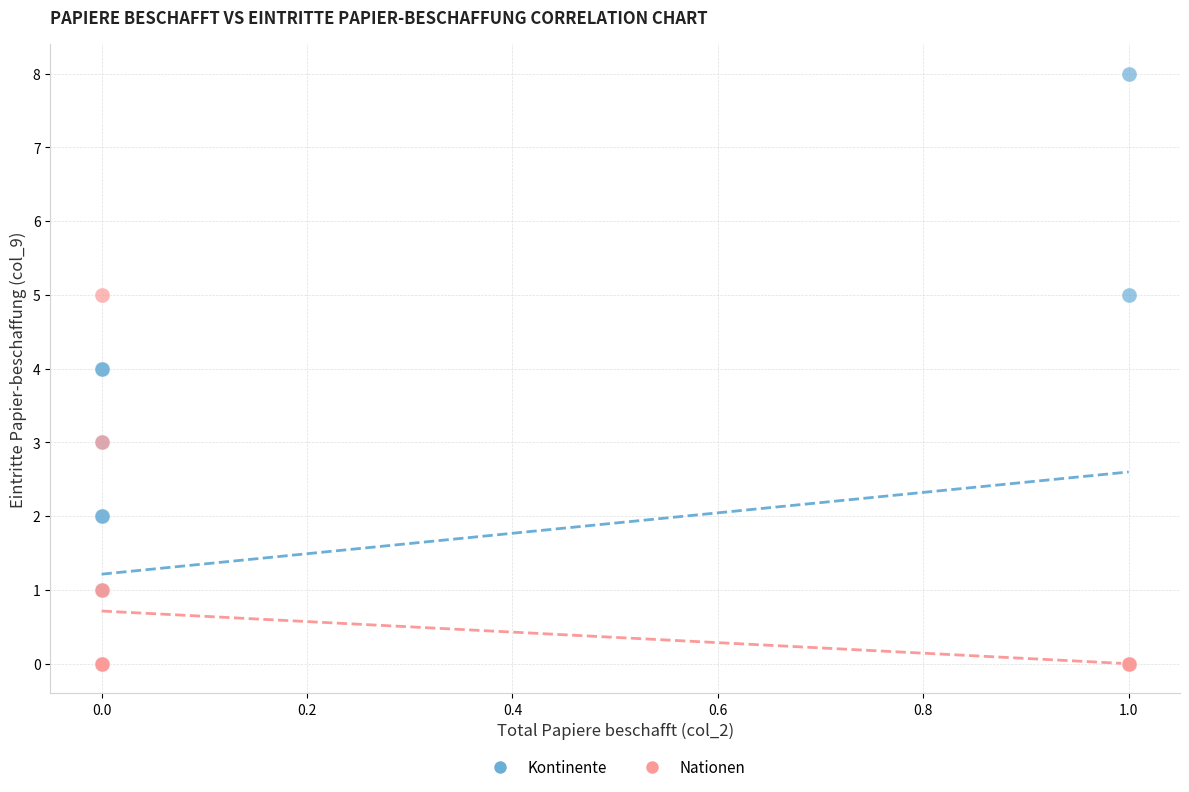

What are all the series names shown in the legend?

Kontinente, Nationen